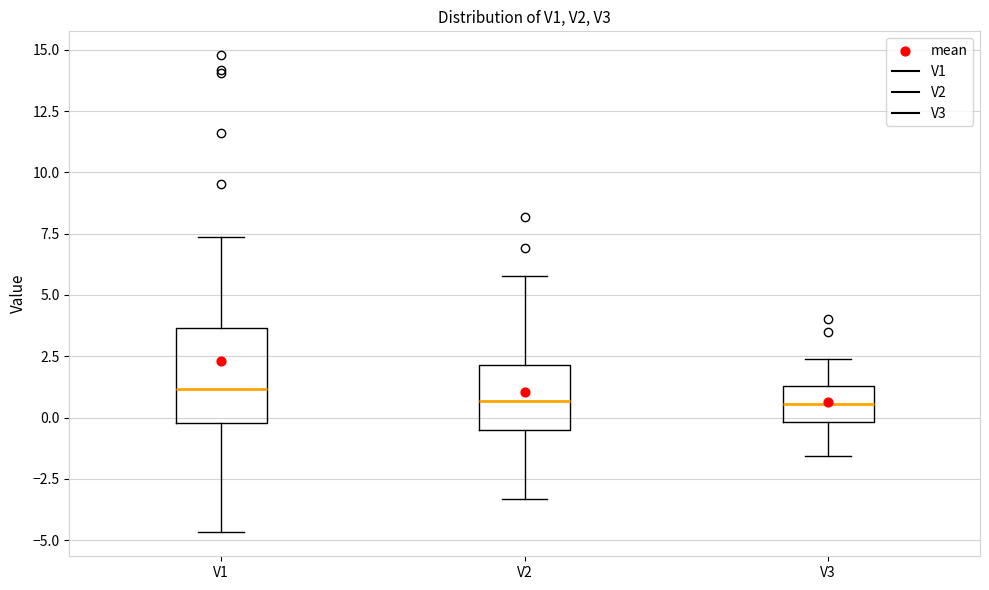

Comparing the boxes themselves (not the whiskers), which one is the tallest?

V1